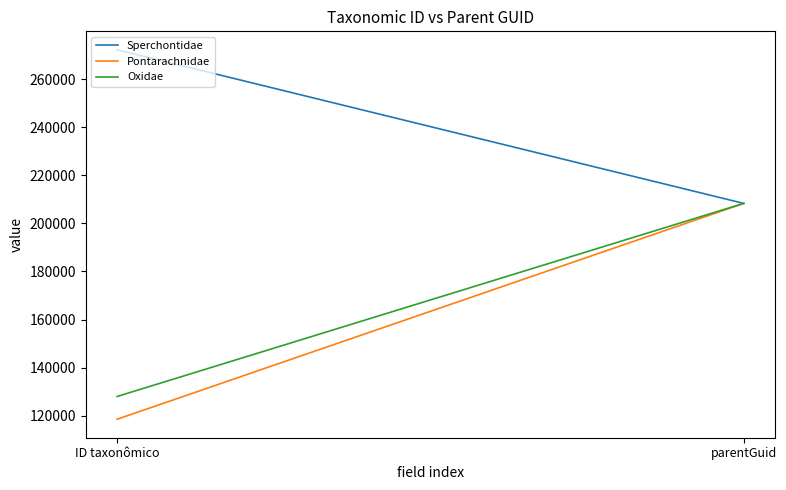

At which category is the sum across all series the highest?

parentGuid